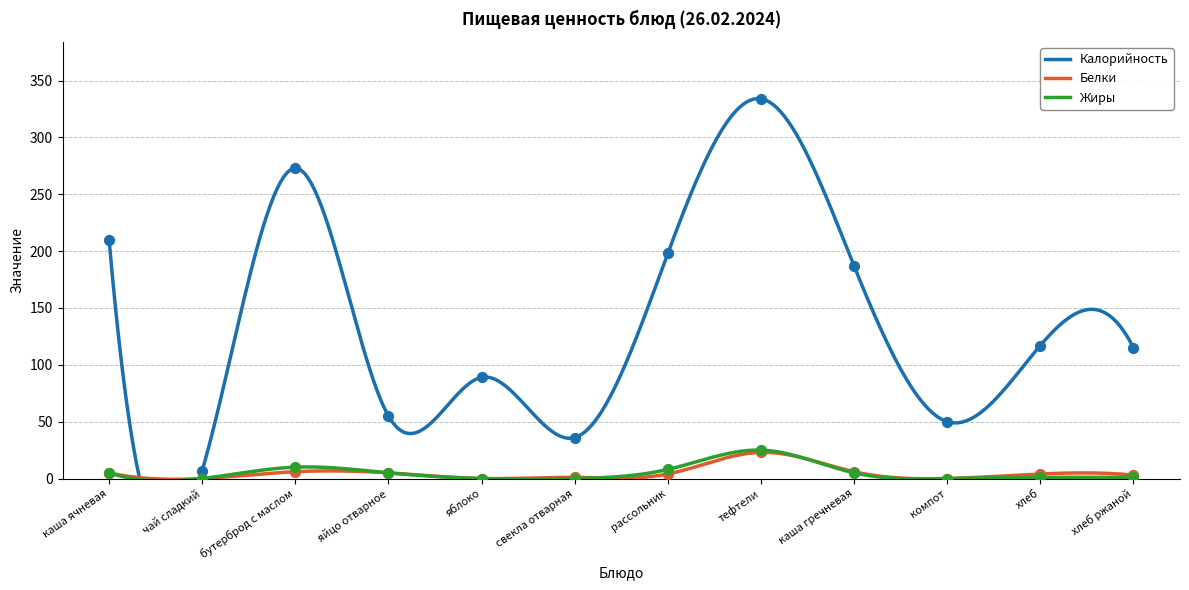

Is the value of Белки at каша гречневая greater than the value of Калорийность at яблоко?

No